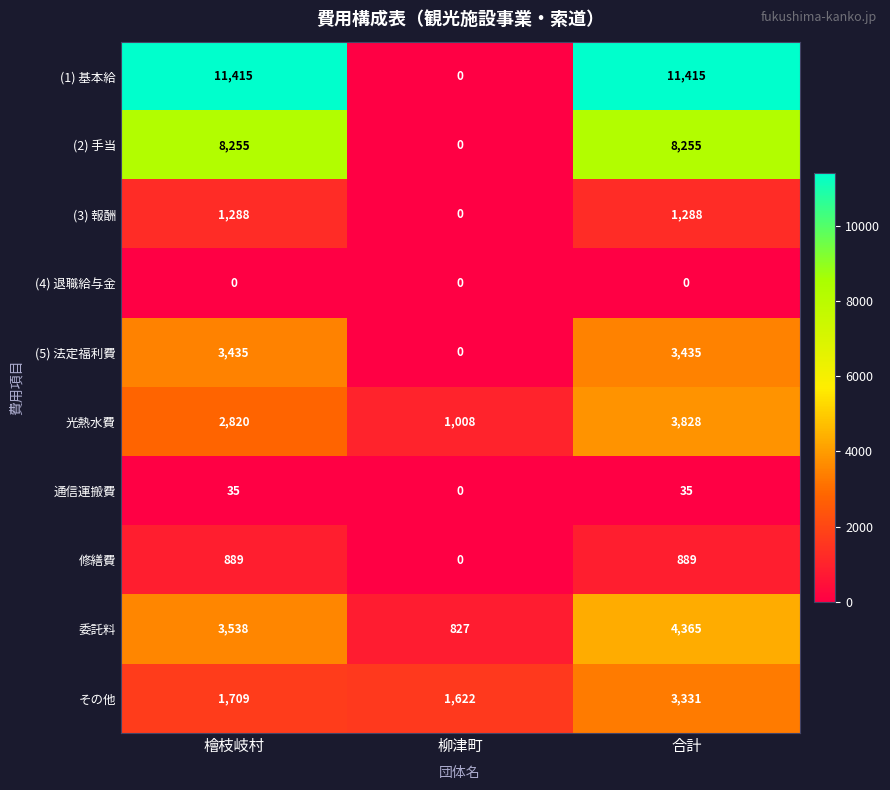

What is the sum of all 委託料 values?

8730